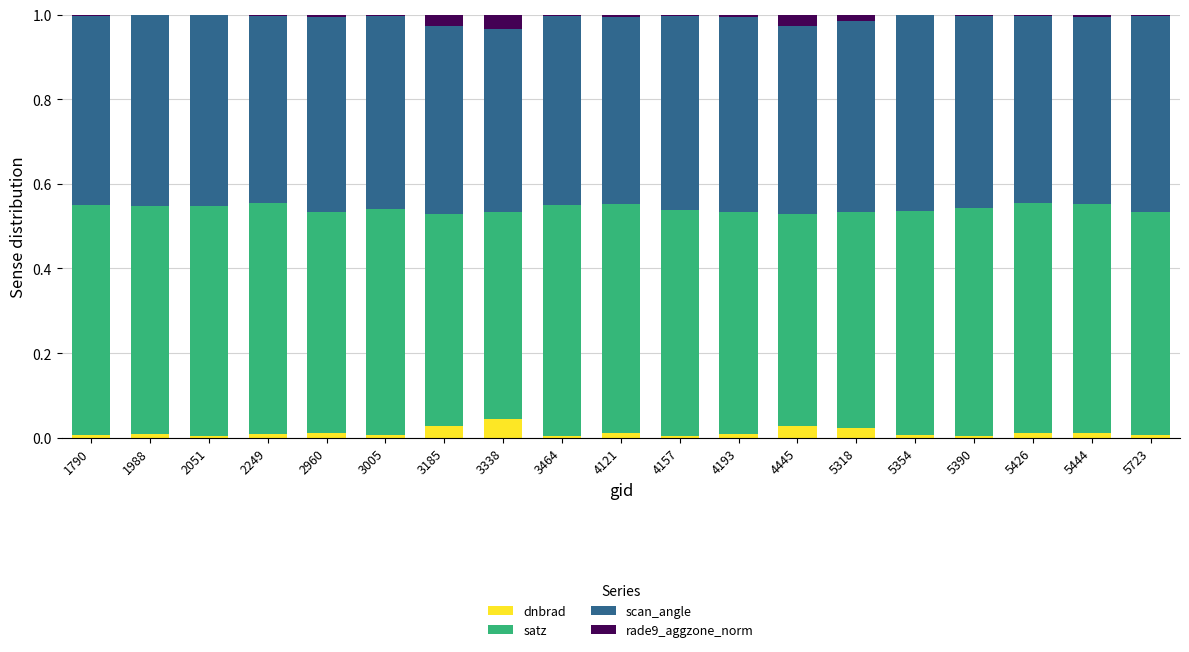

Is it true that dnbrad equals 0.0 at 2960?

True